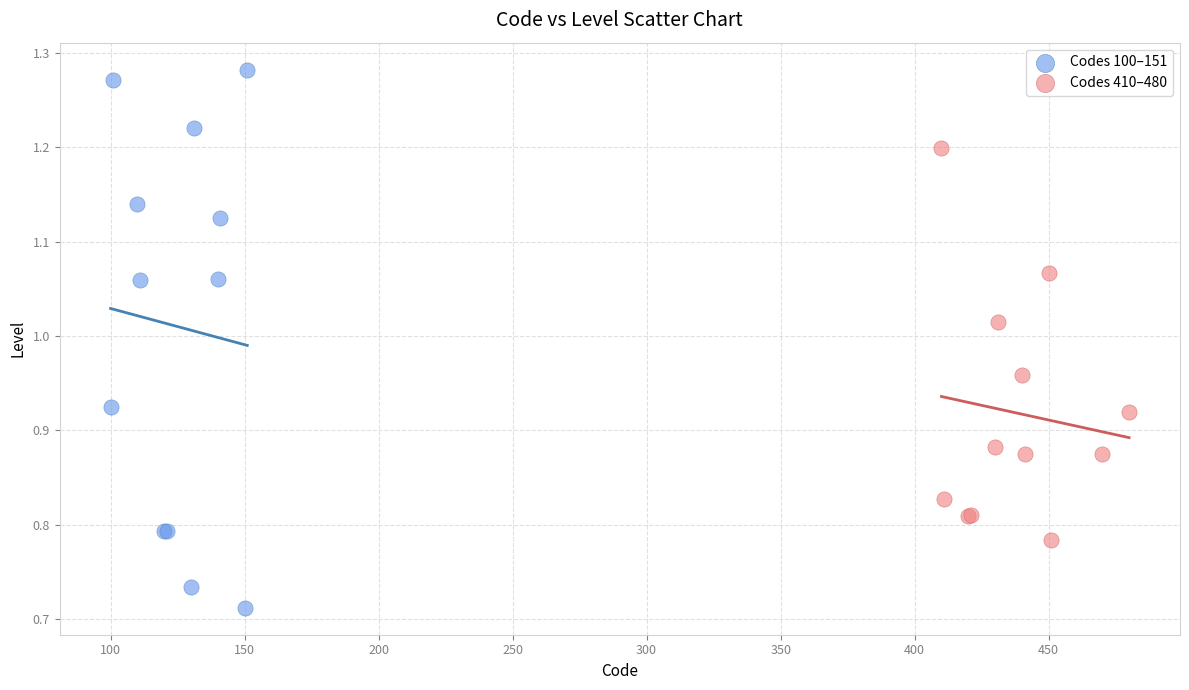

What are all the series names shown in the legend?

Codes 100–151, Codes 410–480